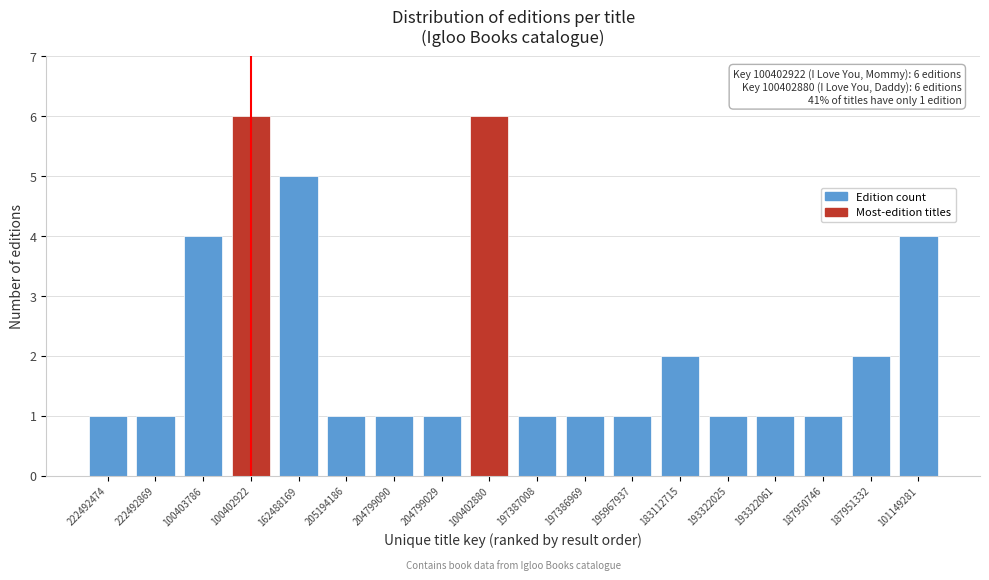

Reading right to left, what are all the values shown in this chart?

101149281=4	187951332=2	187950746=1	193322061=1	193322025=1	183112715=2	195967937=1	197386969=1	197387008=1	100402880=6	204799029=1	204799090=1	205194186=1	162488169=5	100402922=6	100403786=4	222492869=1	222492474=1